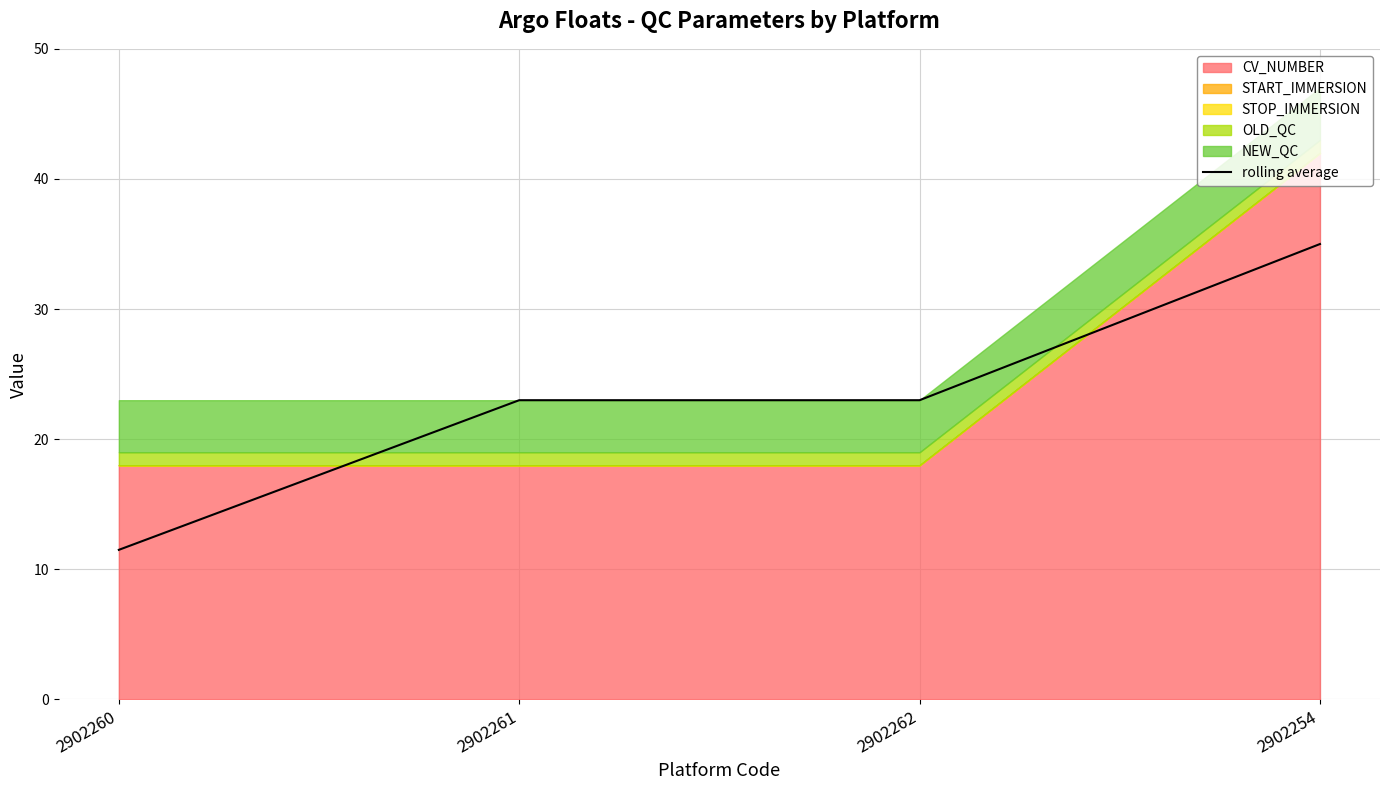

Approximately how many times larger is the value at 2902261 compared to 2902260?

2.0